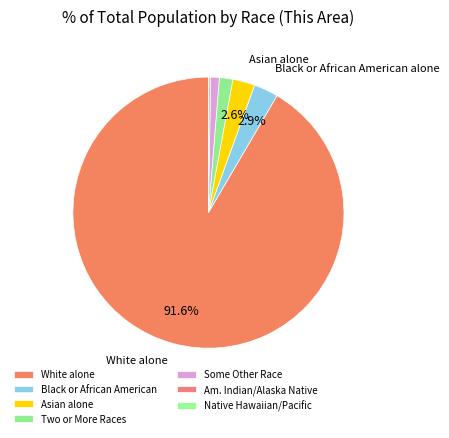

What is the largest slice in the pie chart?

White alone